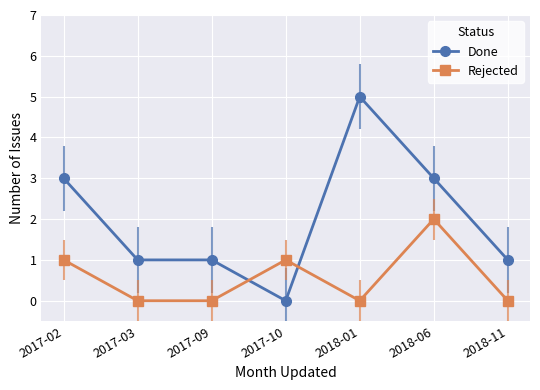

How many intersections are there between Done and Rejected?

2